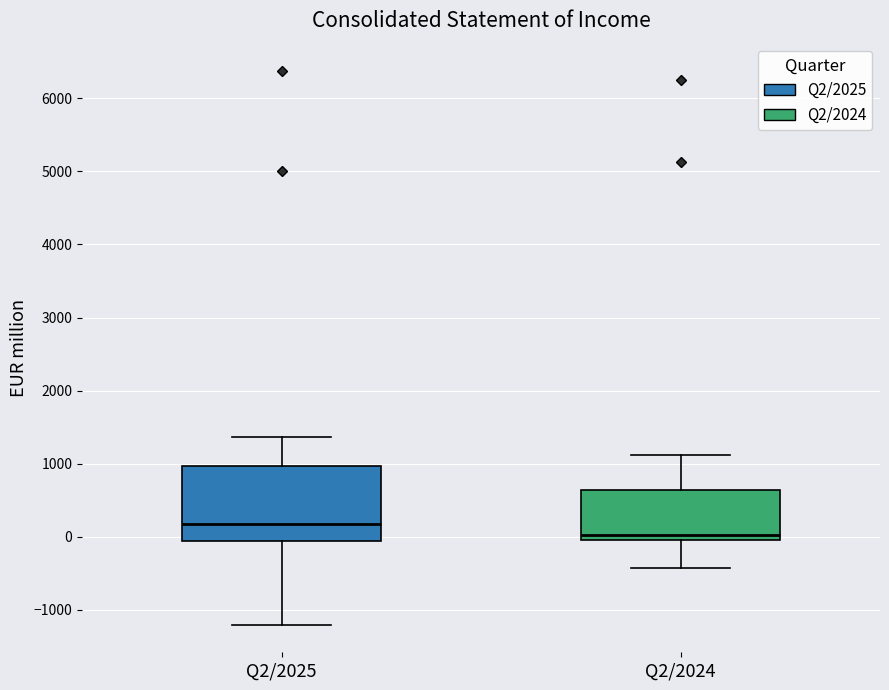

Reading left to right, transcribe this box plot: for each box, give where its median line is, the range the box spans, and where its two whiskers end, as read against the y-axis. The values are not printed on the chart, so give them approximately, as read against the axis.

Q2/2025: median 200, box -100 to 1000, whiskers -1200 to 1400
Q2/2024: median 0 (just above the box's lower edge), box 0 to 600, whiskers -400 to 1100